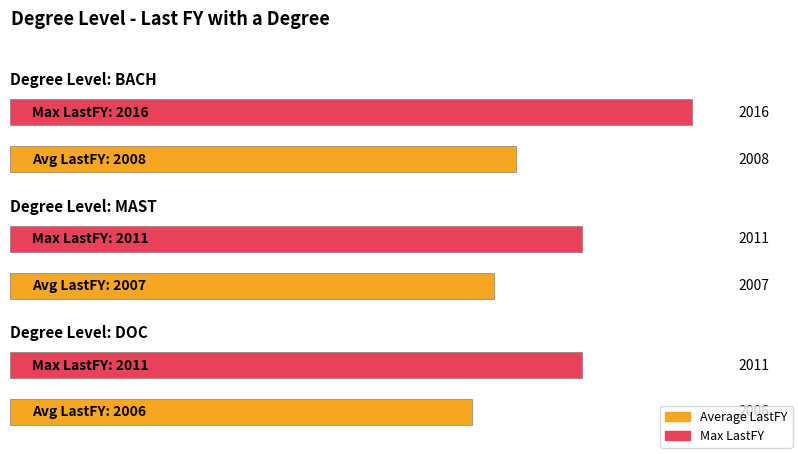

How many data points does each series have?

3